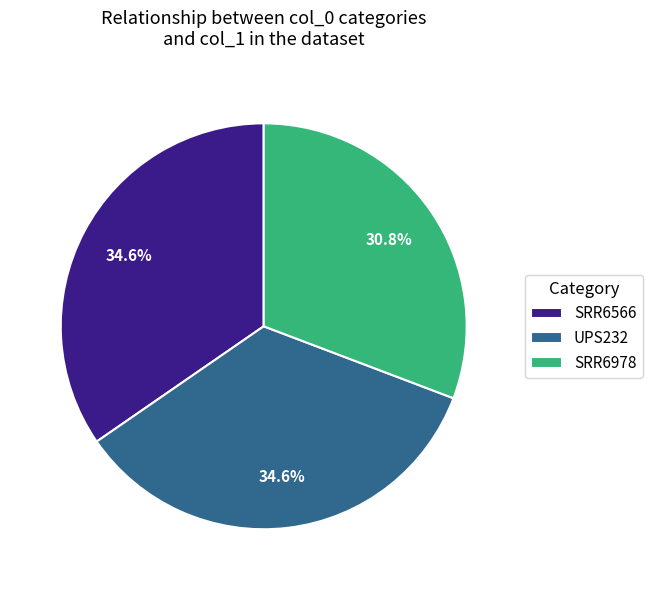

The UPS232 slice represents 44% of the pie. True or false?

False